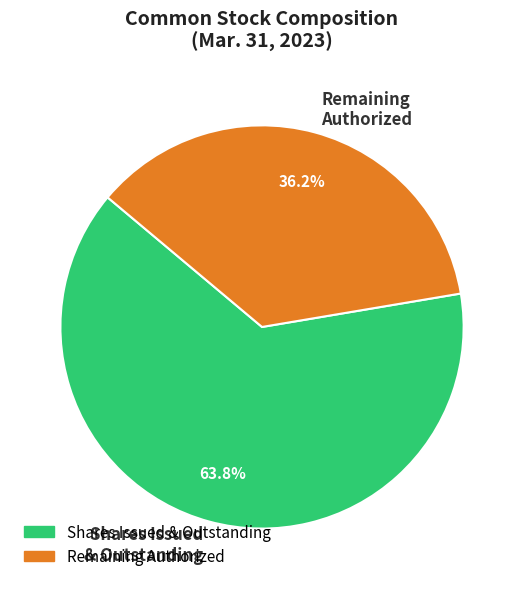

Does any single category account for the majority?

Yes